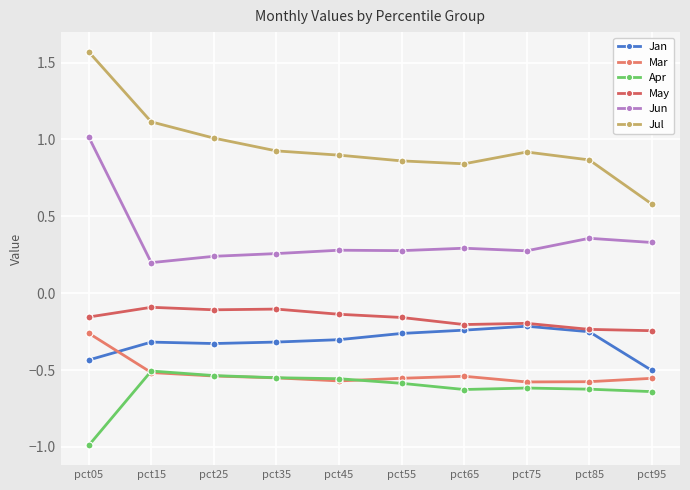

Where is the first local maximum for Jun?

pct45